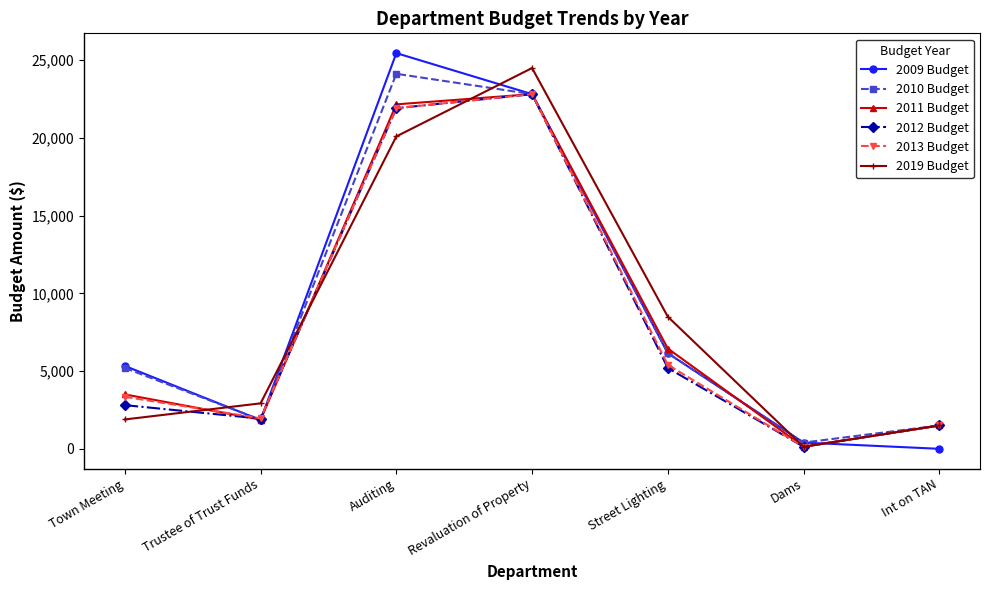

What is the sum of all 2012 Budget values?

56321.0